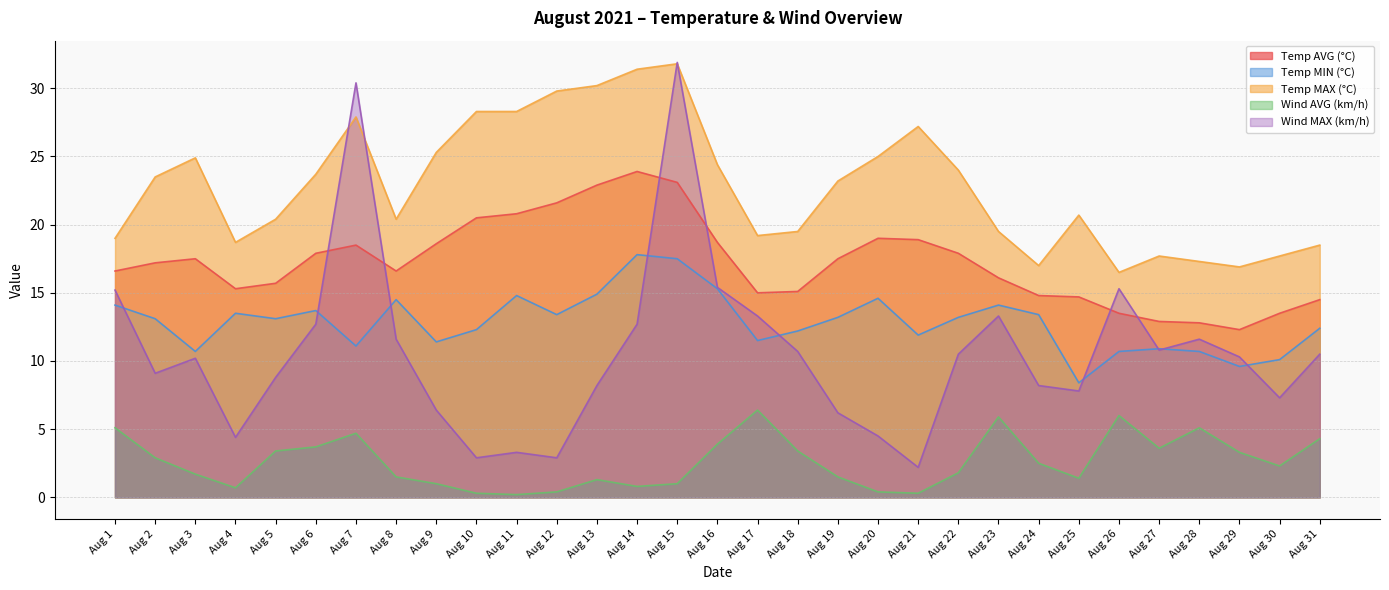

What is the sum of all Wind MAX (km/h) values?

328.6